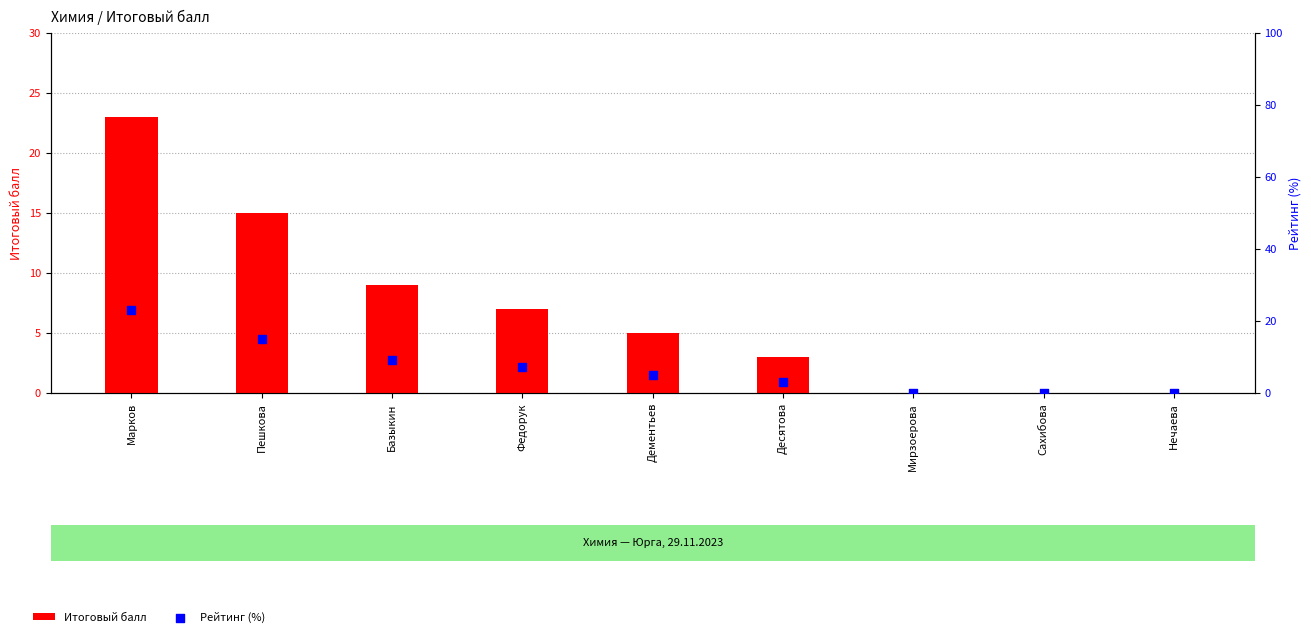

Which series contains the lowest Y value?

Итоговый балл